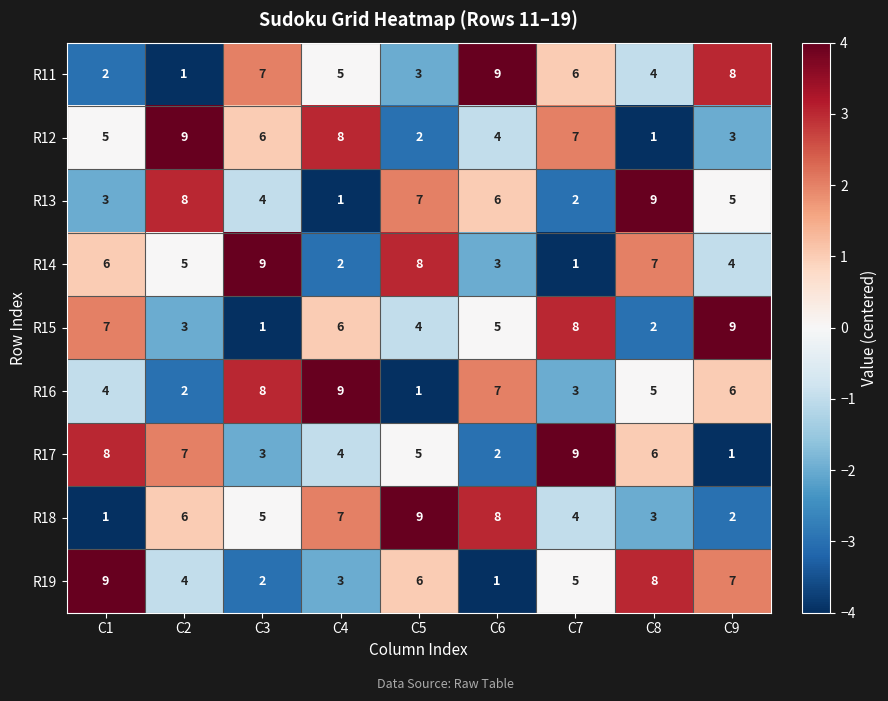

Is it true that R11 equals 13 at C9?

False